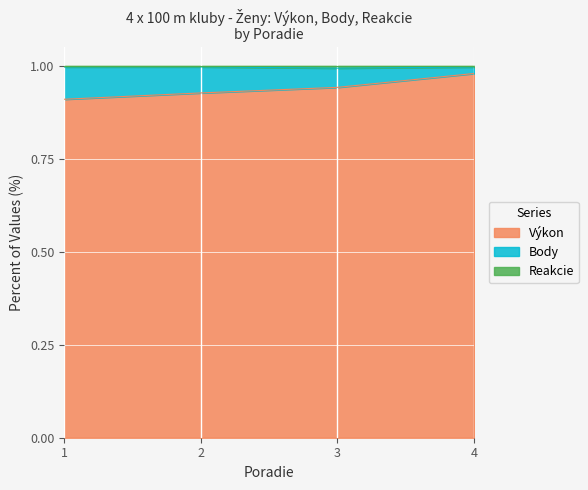

The value of Výkon at 3 is 0.2. True or false?

False